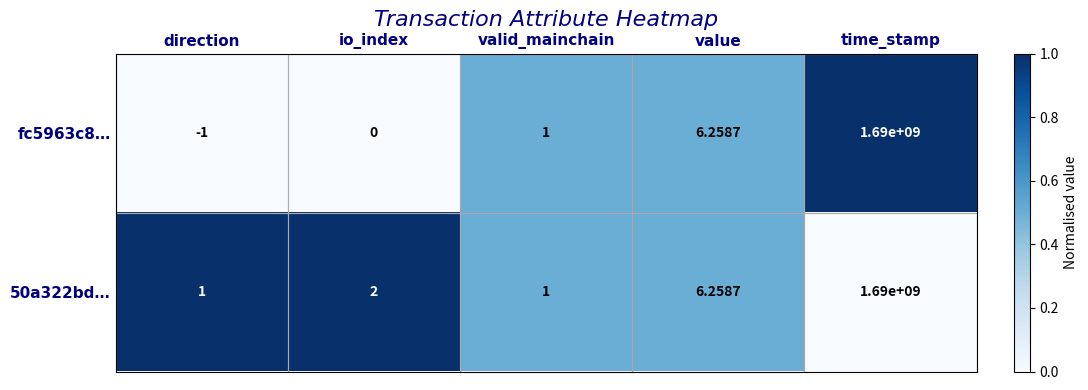

Which label corresponds to the smallest value in the chart?

direction